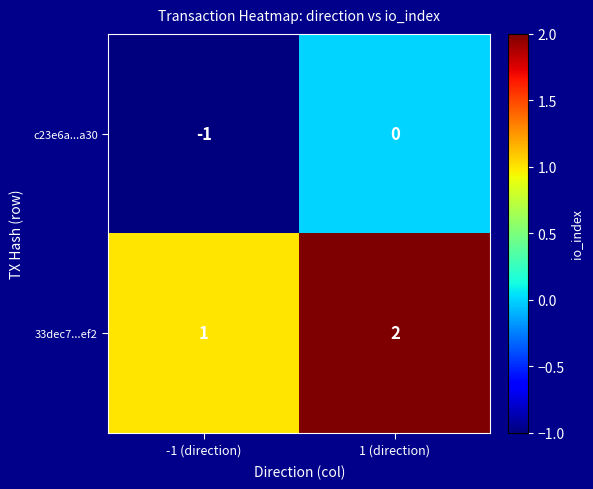

What is the sum of the 33dec7...ef2 values at 1 (direction) and -1 (direction)?

3